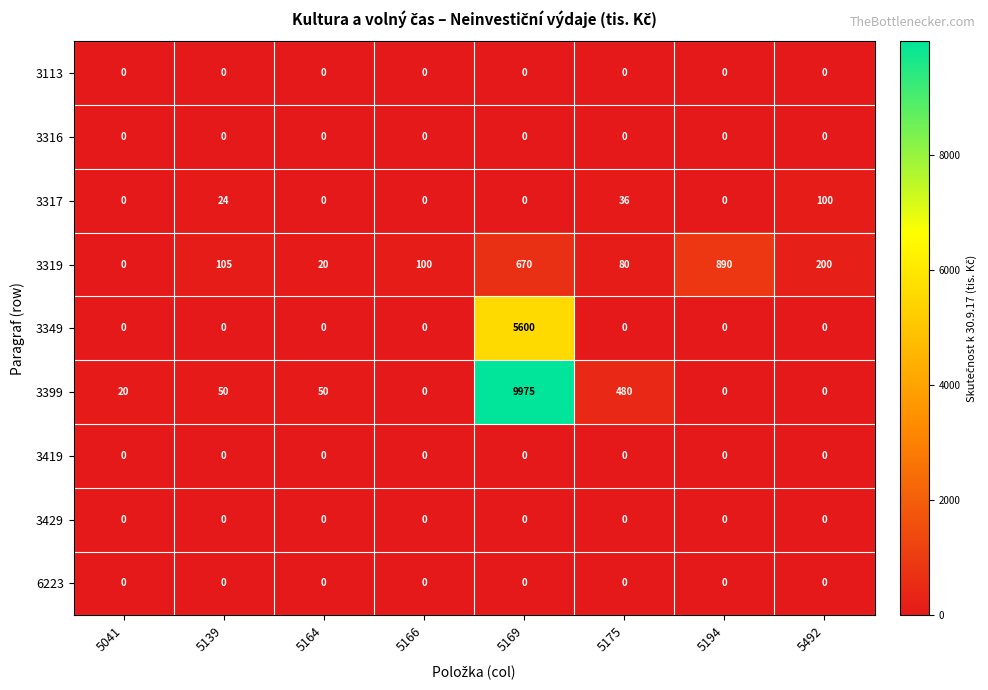

How many data points does each series have?

8